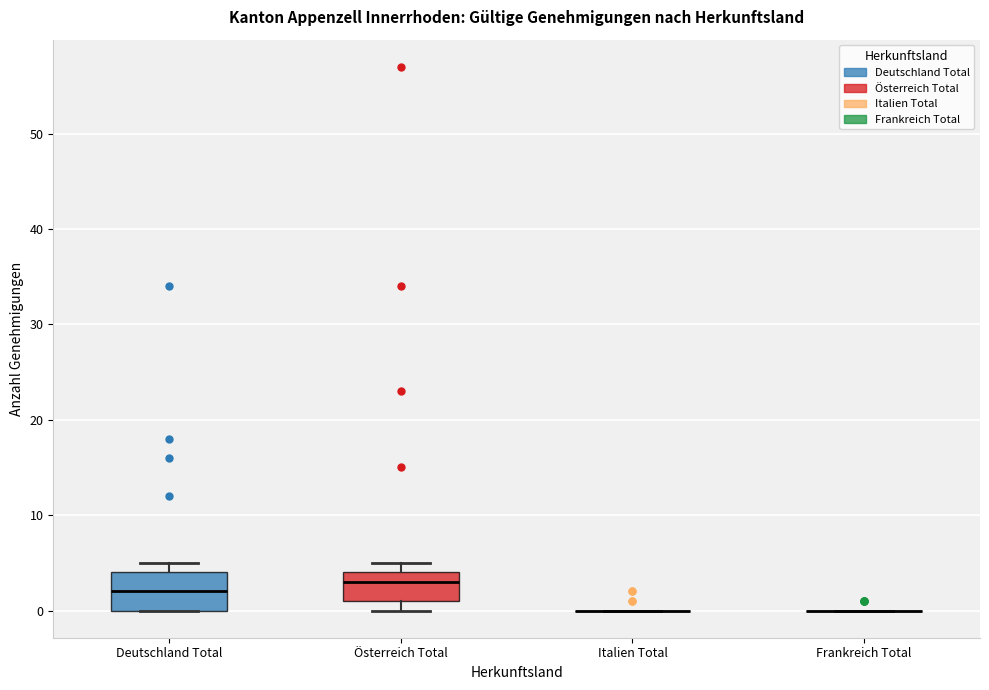

Comparing the boxes themselves (not the whiskers), which one is the tallest?

Deutschland Total